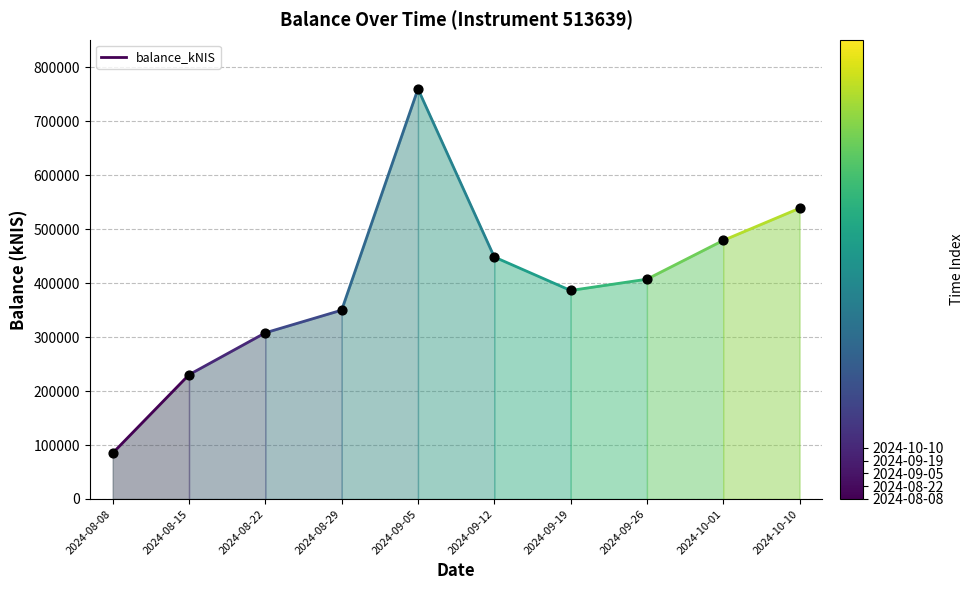

What is the range of Y values (max minus min)?

674922.3